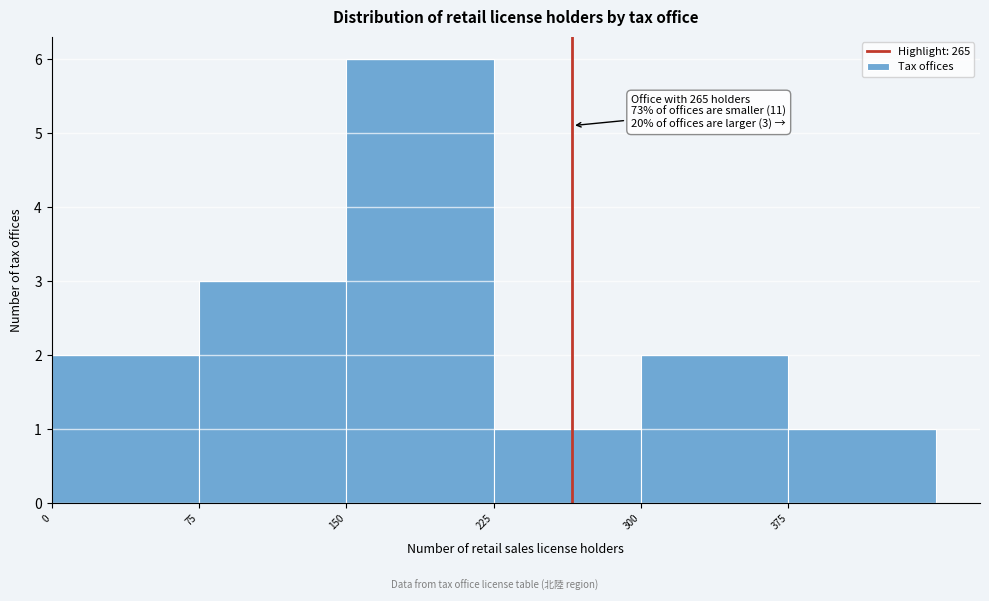

Over which range of the x-axis is the bar tallest?

150 to 225